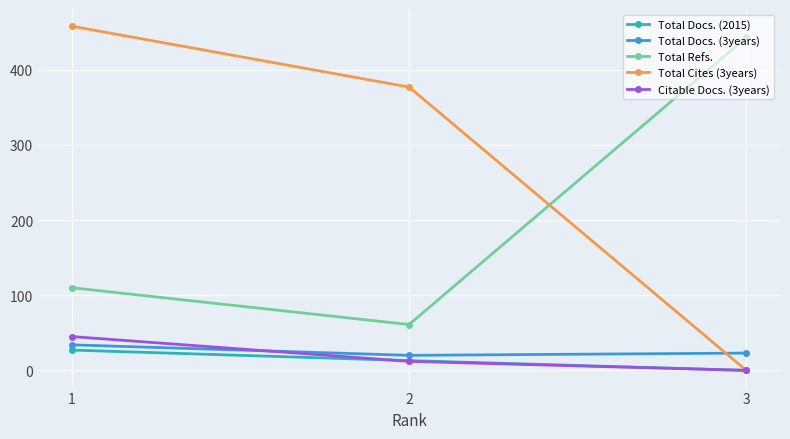

What are all the series names shown in the legend?

Total Docs. (2015), Total Docs. (3years), Total Refs., Total Cites (3years), Citable Docs. (3years)